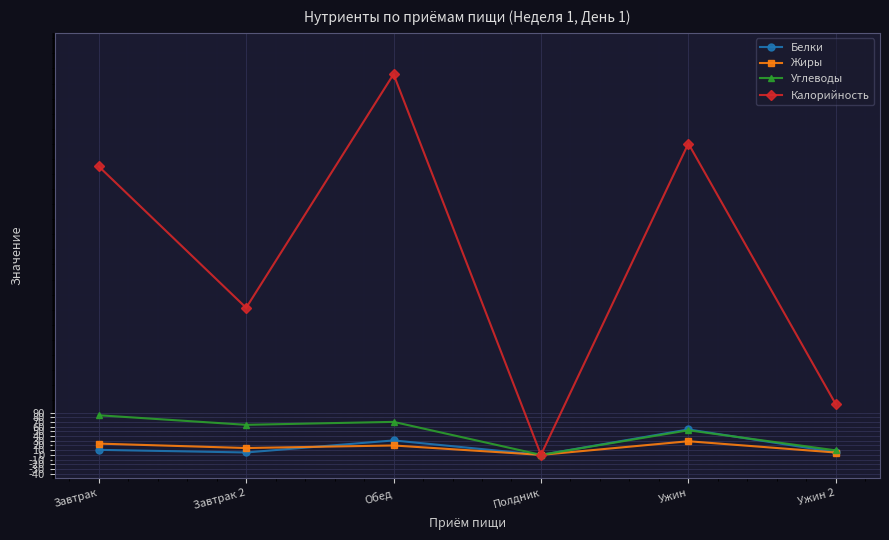

Is this an area chart (filled region under the line)?

No